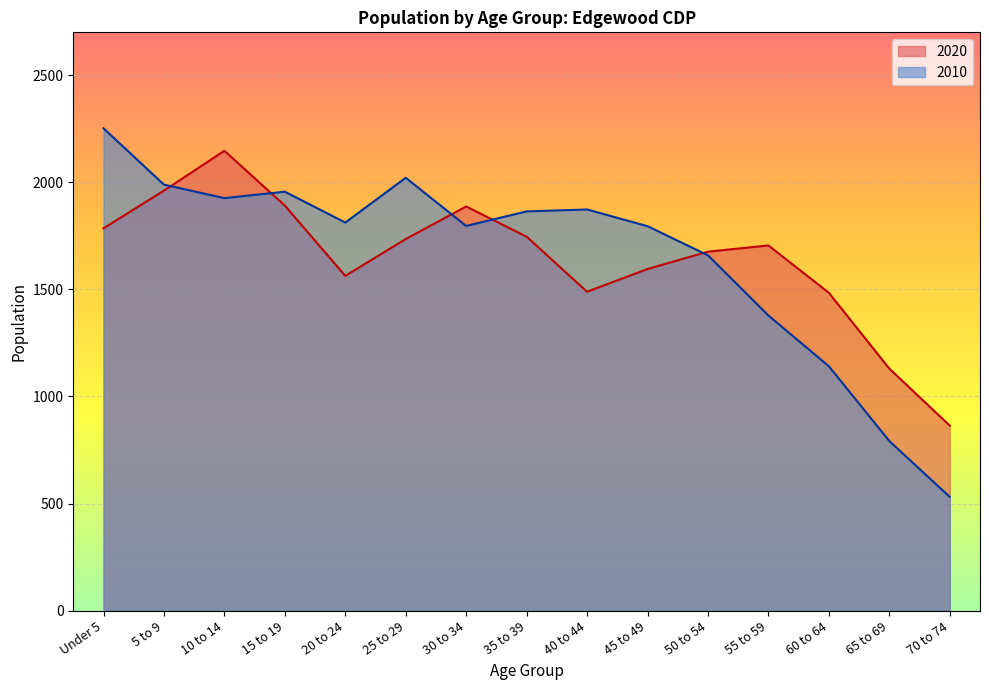

The value of 2010 at 25 to 29 is 1324. True or false?

False